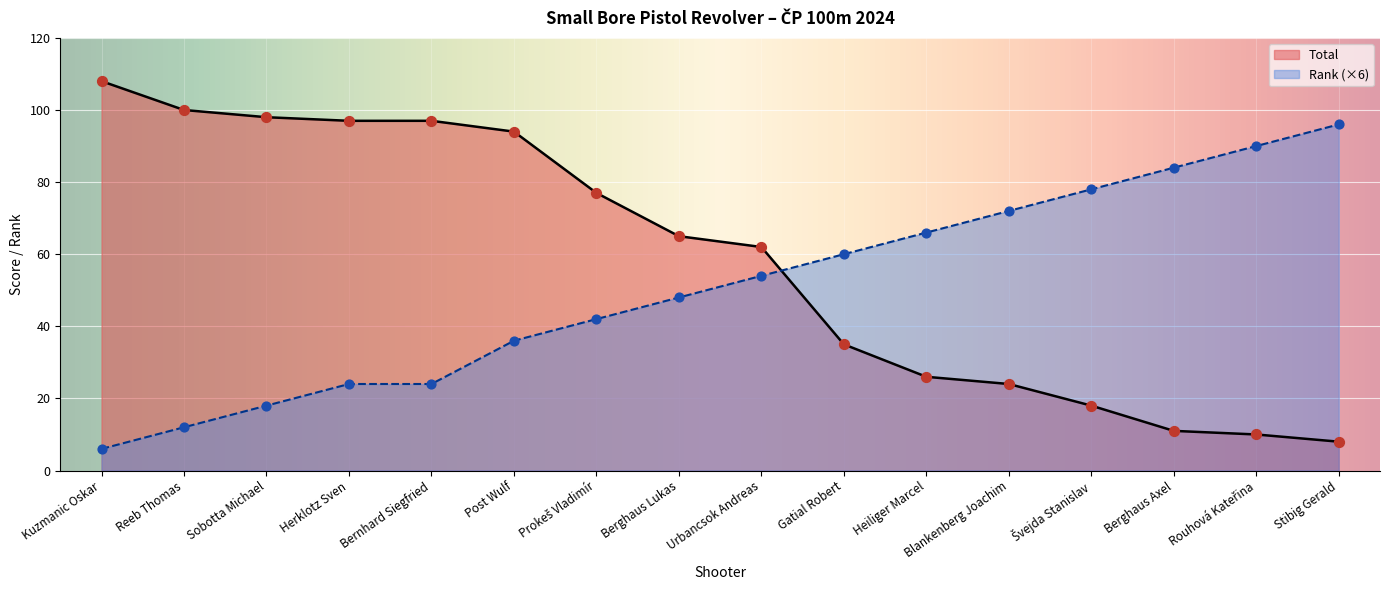

At how many categories does at least one series exceed 45?

16